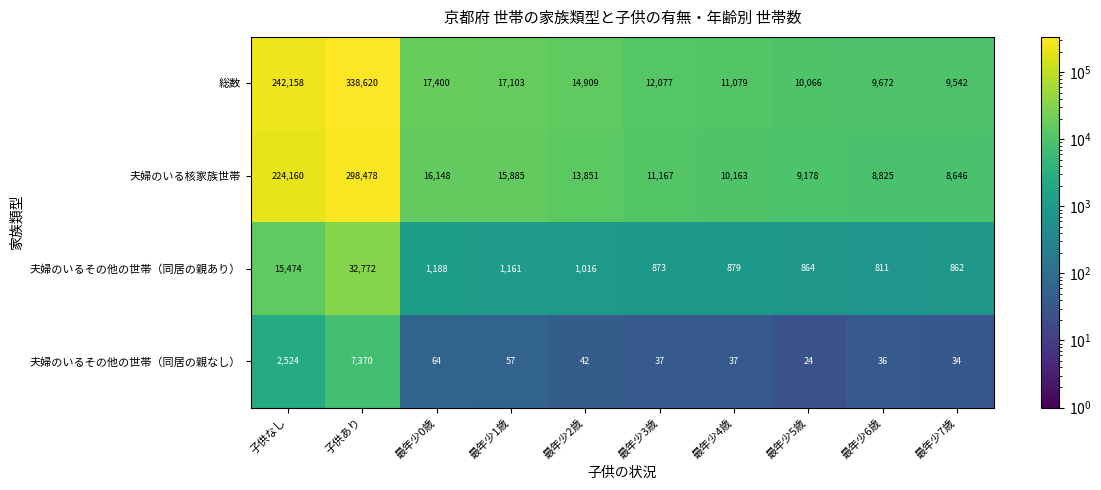

At which category does the chart reach its peak across all series?

子供あり